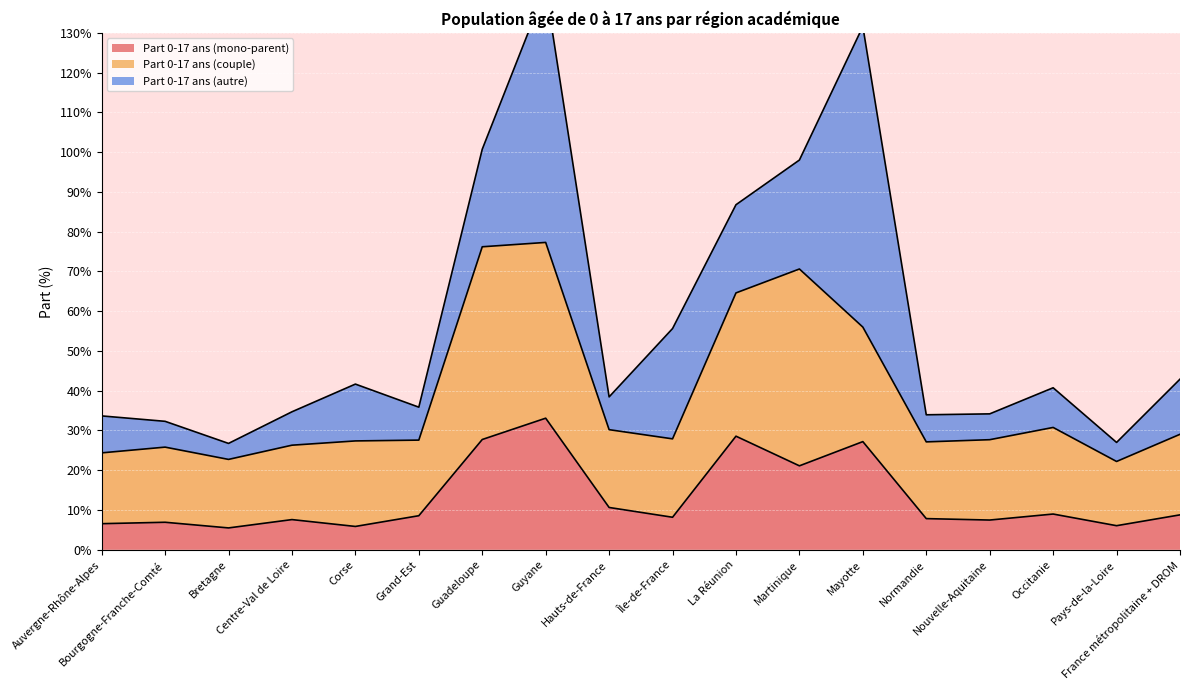

What are all the series names shown in the legend?

Part 0-17 ans (mono-parent), Part 0-17 ans (couple), Part 0-17 ans (autre)